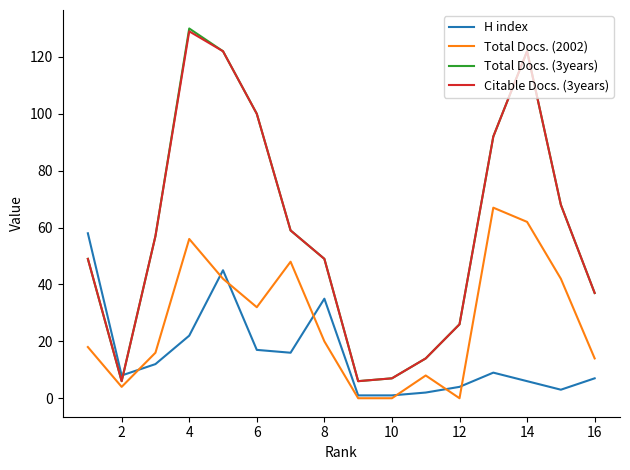

What is the maximum value for H index?

58